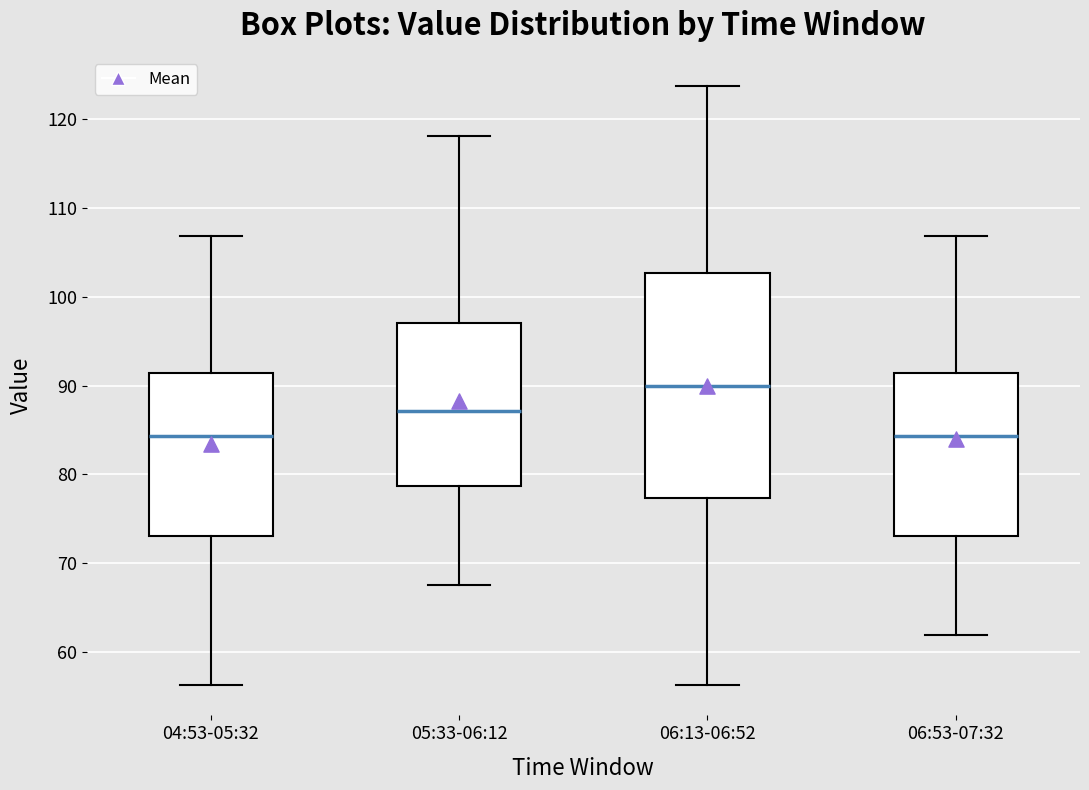

Comparing the boxes themselves (not the whiskers), which one is the tallest?

06:13-06:52